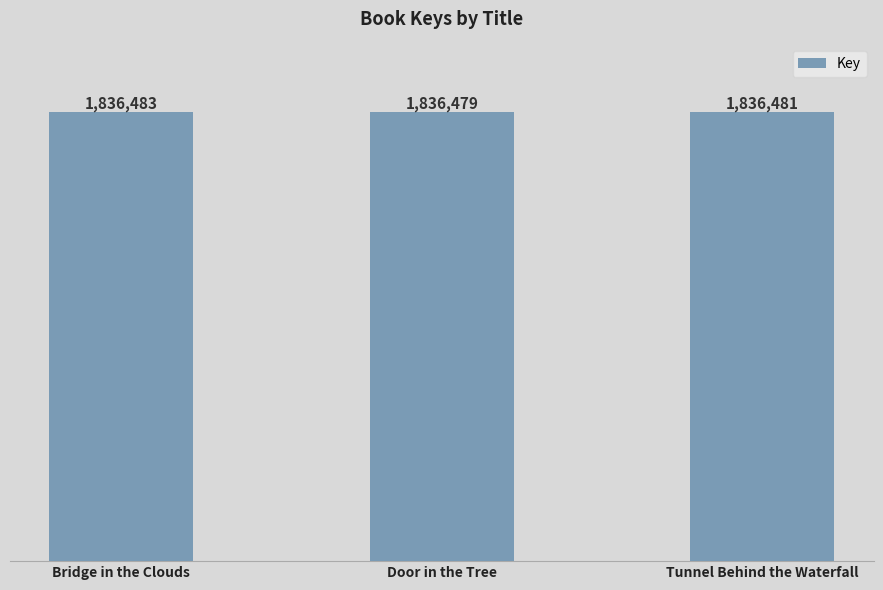

Which category has the highest value across all series?

Bridge in the Clouds